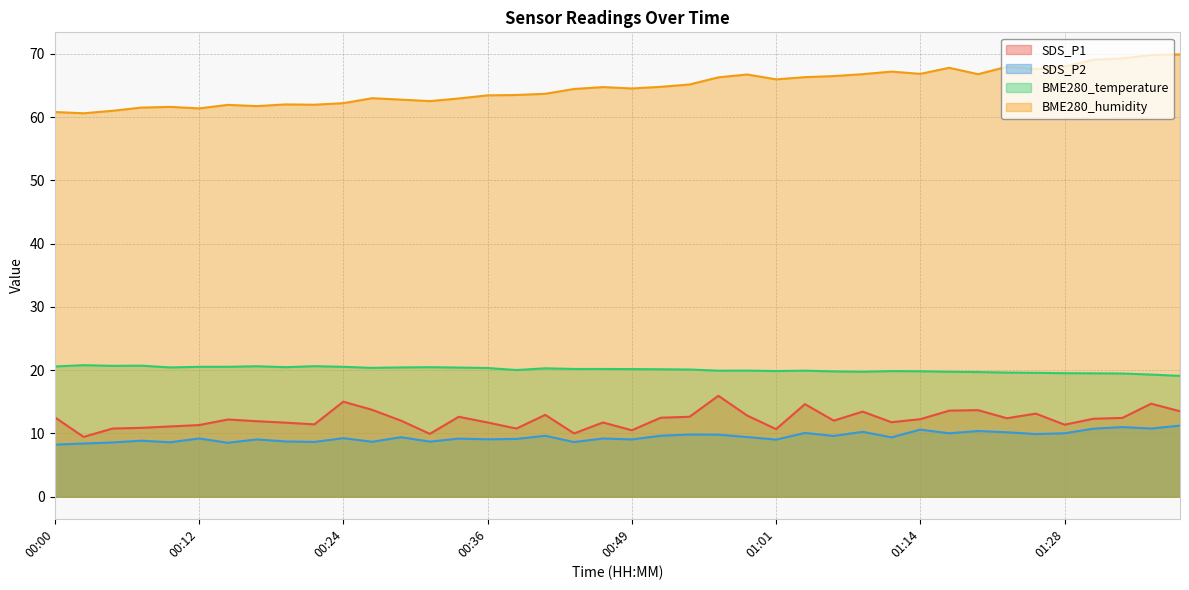

What is the total value across all series at 00:36?

104.6